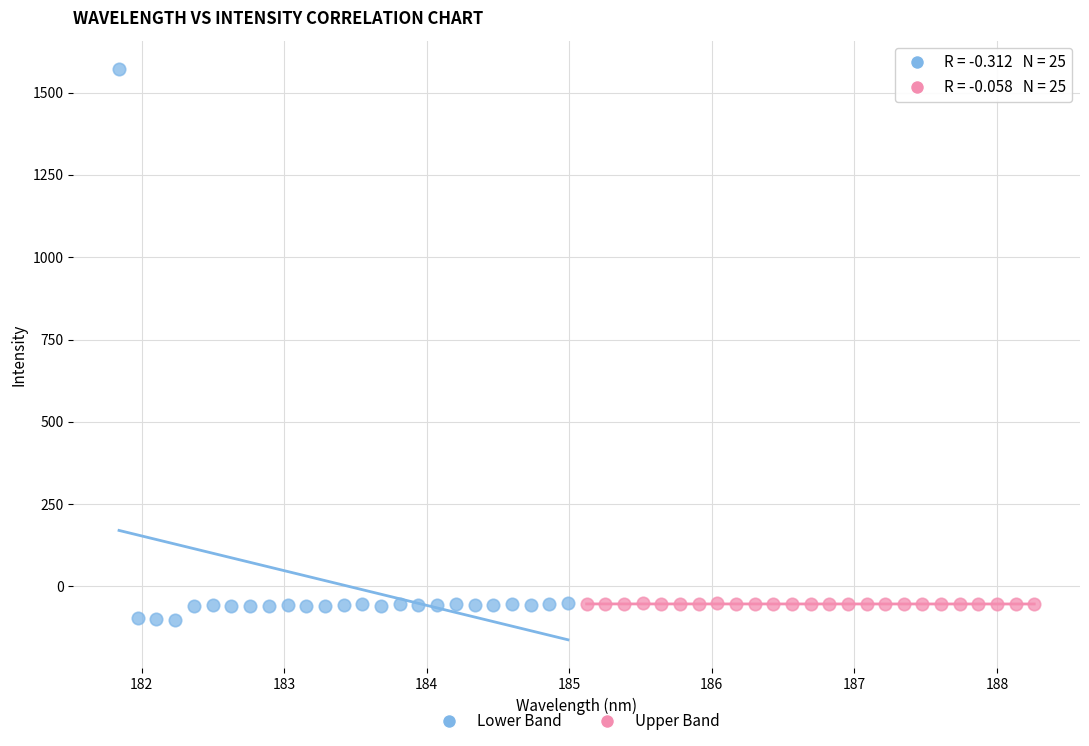

Which series reaches the maximum Y coordinate?

Lower Band